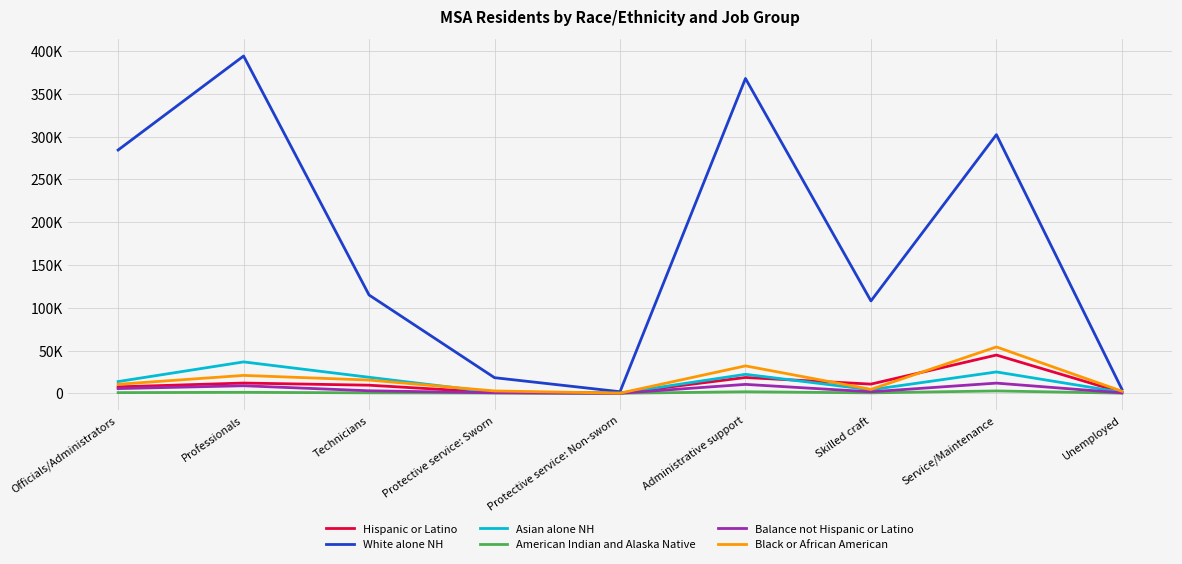

Which series has the largest total across all categories?

White alone NH